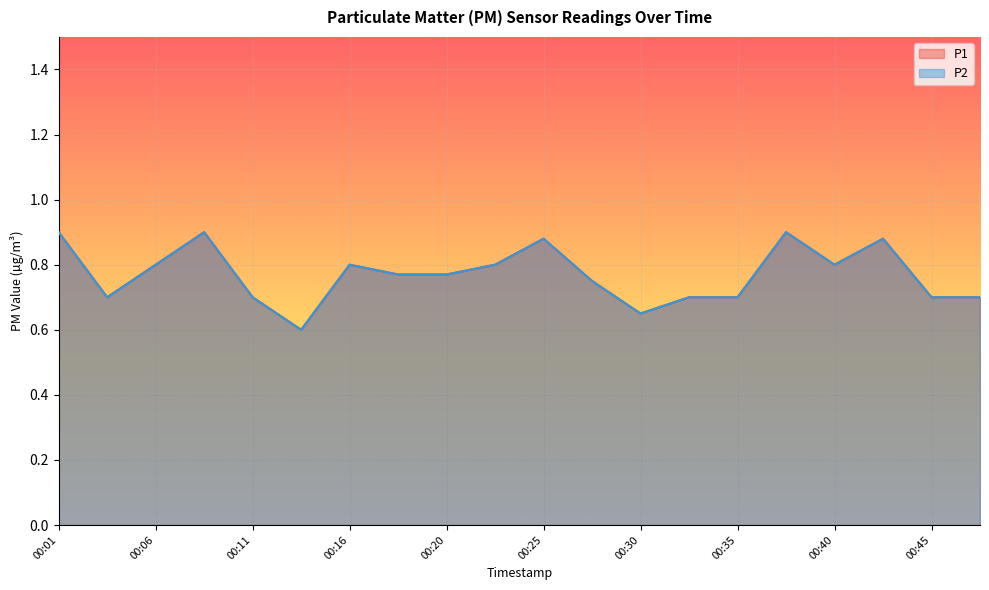

What is the difference between the P2 values at 00:08 and 00:06?

0.1